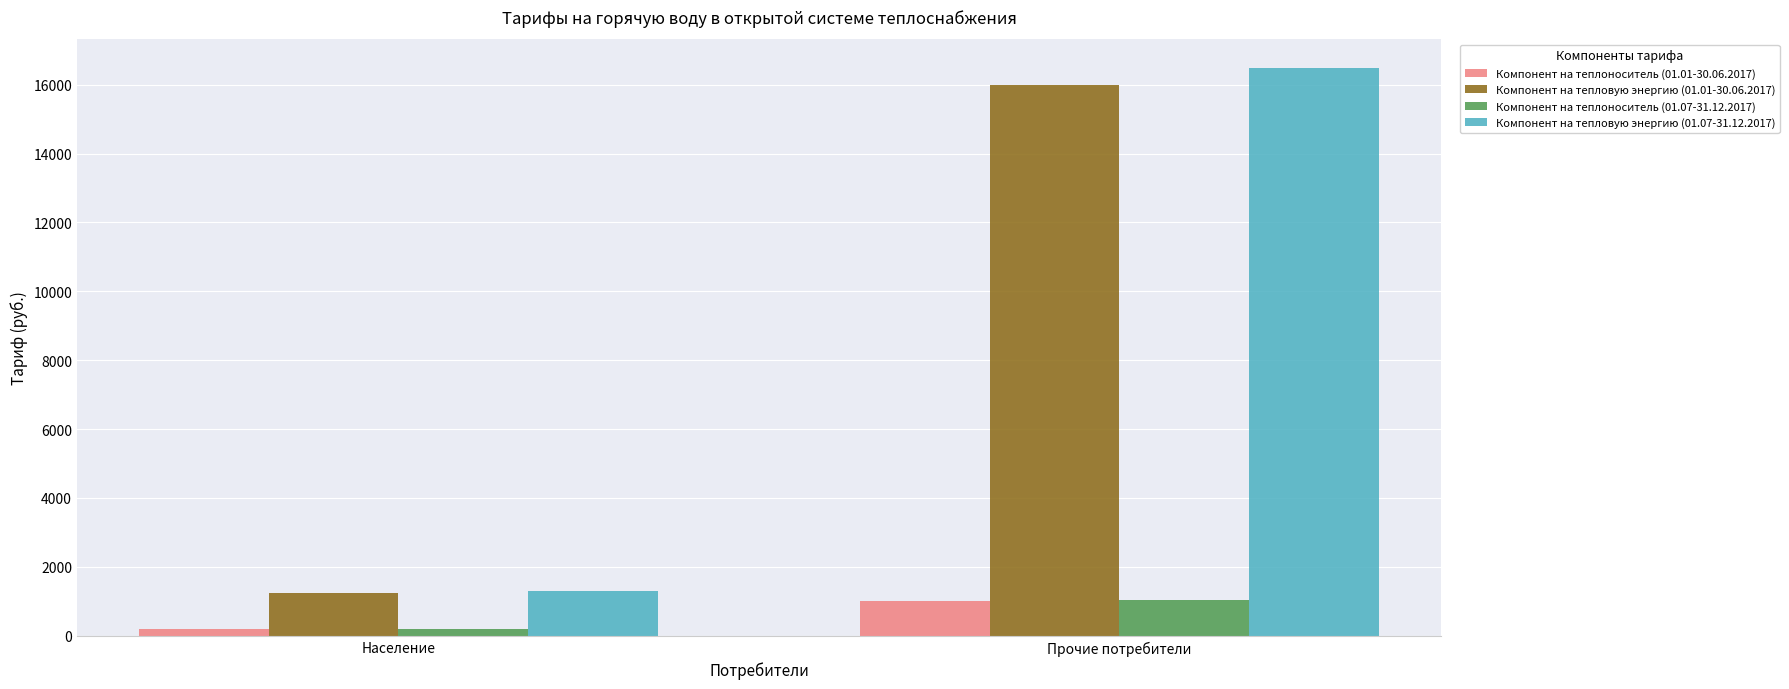

Does the chart contain stacked bars?

No